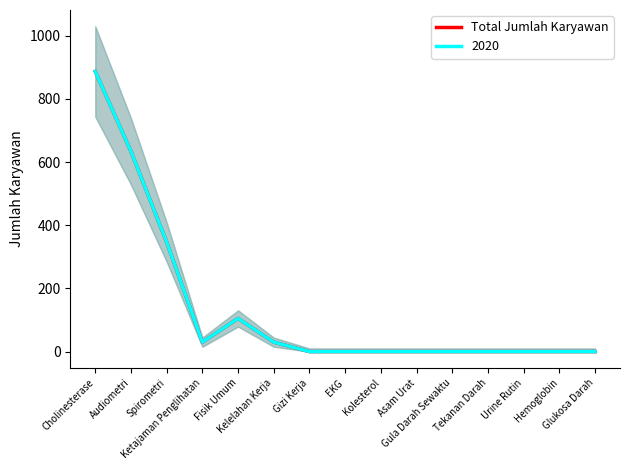

How many values exceed 0?

6